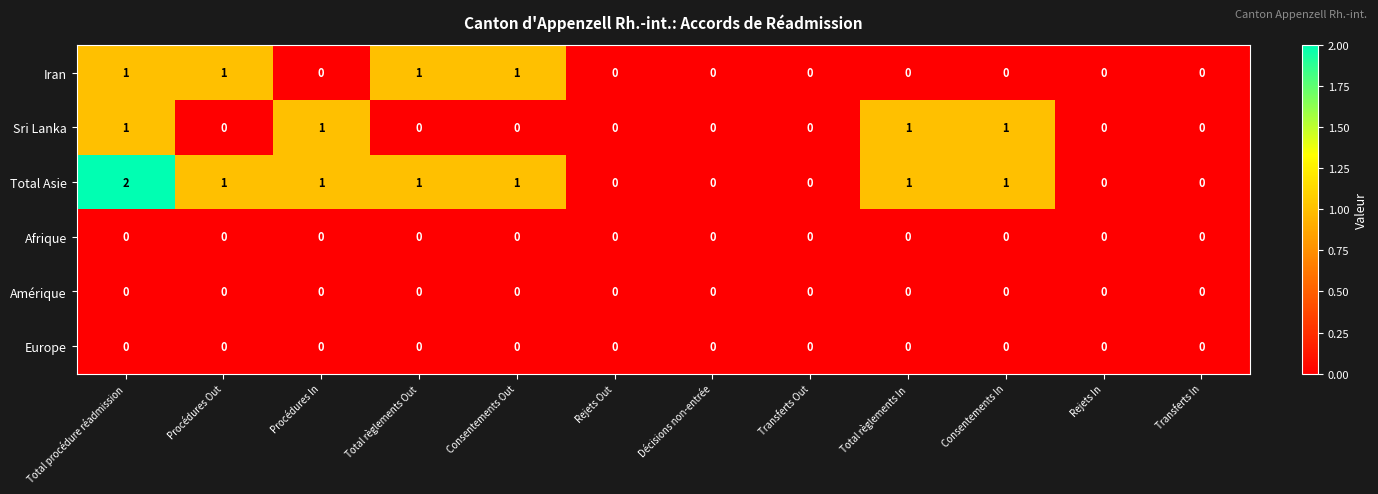

Which series has the widest spread of values?

Total Asie